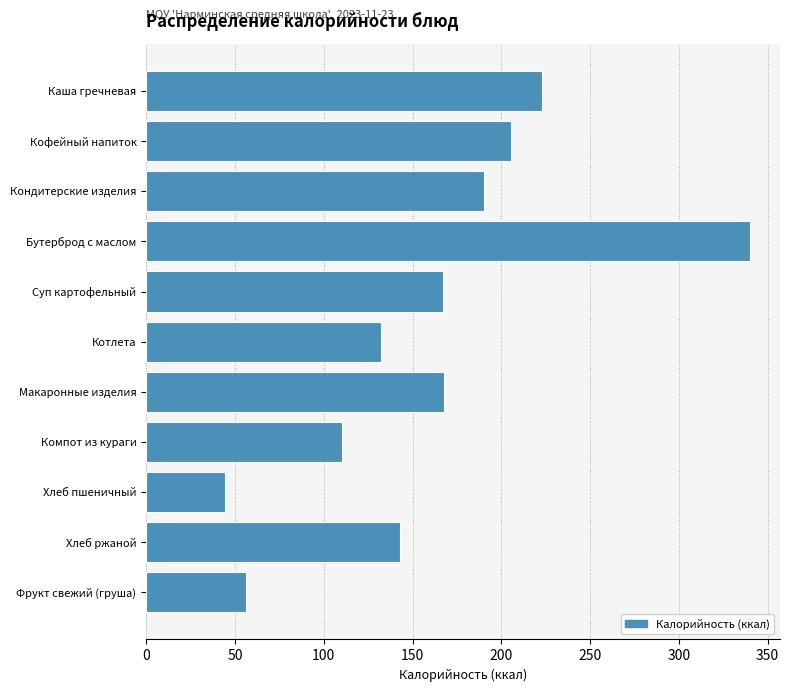

At which category does the chart reach its peak across all series?

Бутерброд с маслом